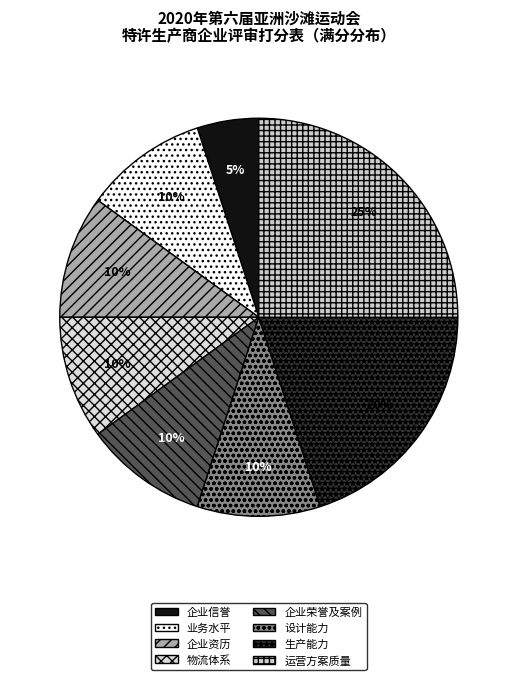

Which category has the smallest portion of the pie?

企业信誉